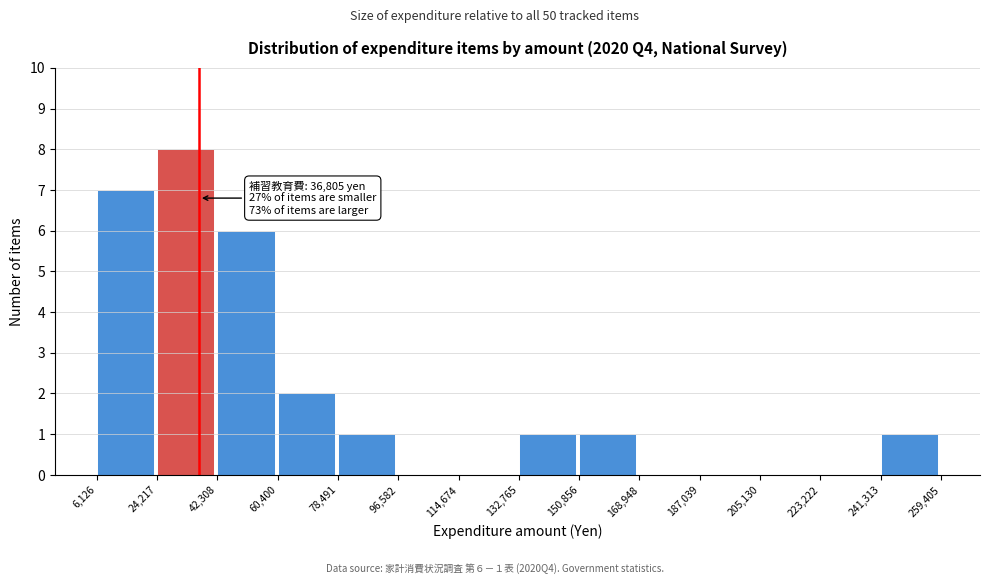

Which range on the x-axis has the tallest bar?

24,217 to 42,308